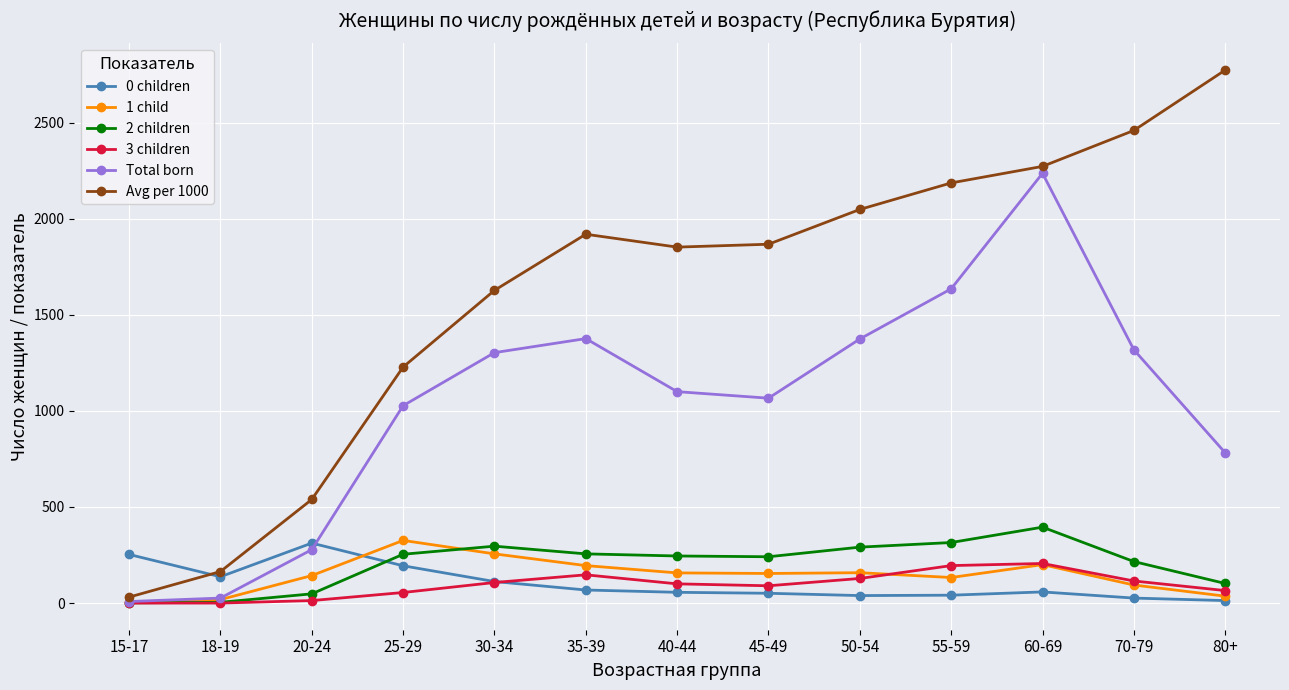

Which series ends up on top after the final intersection of Total born and 0 children?

Total born